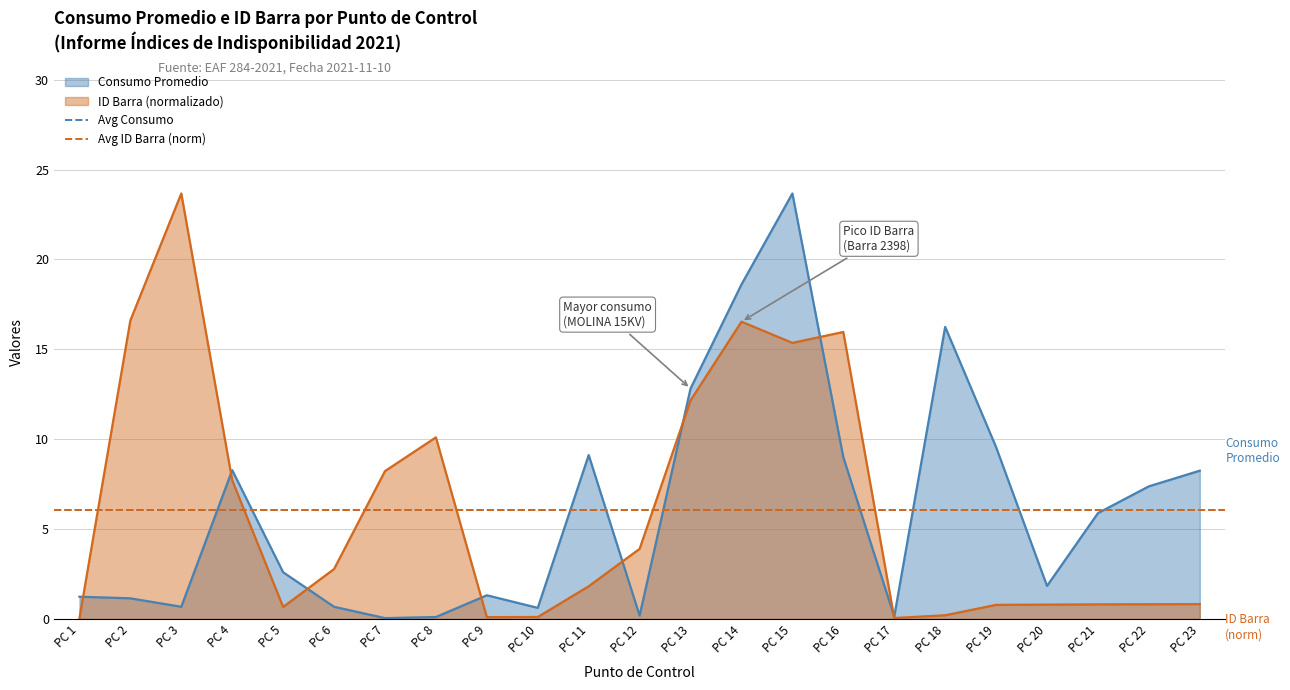

Which category has the highest value in the Consumo Promedio series?

PC 15